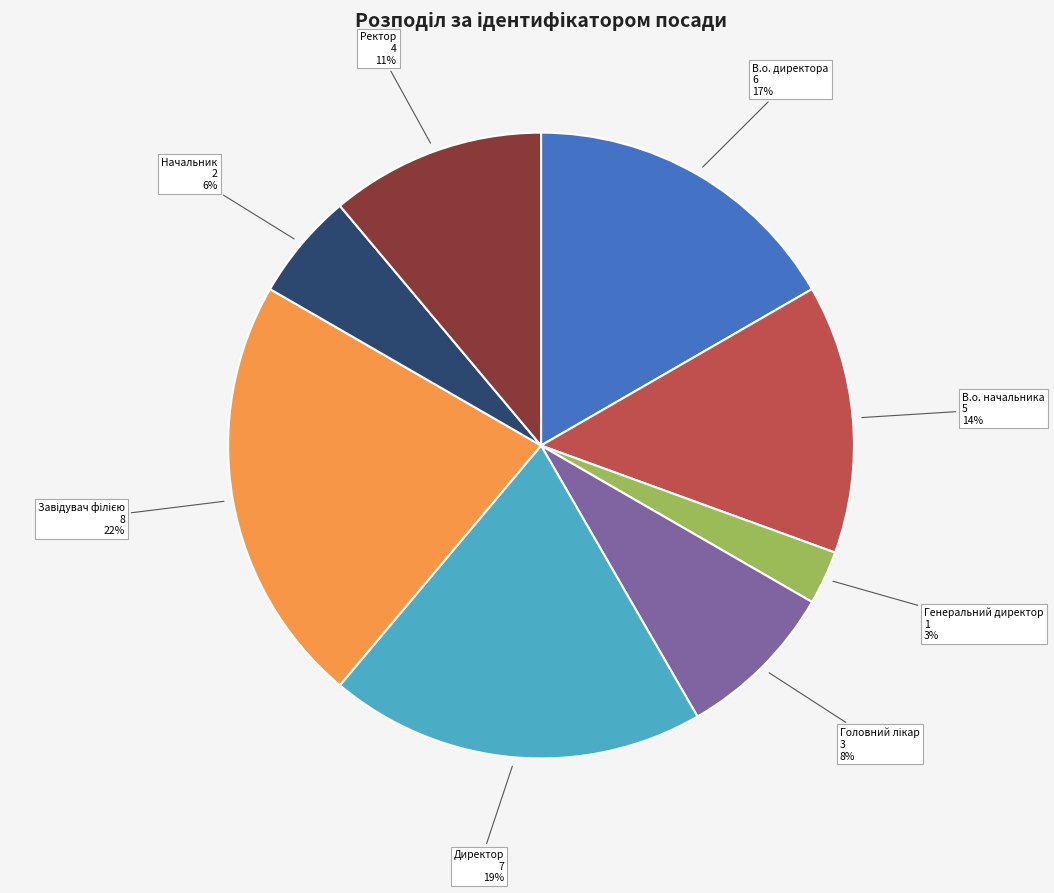

Count the number of slices in the pie.

8